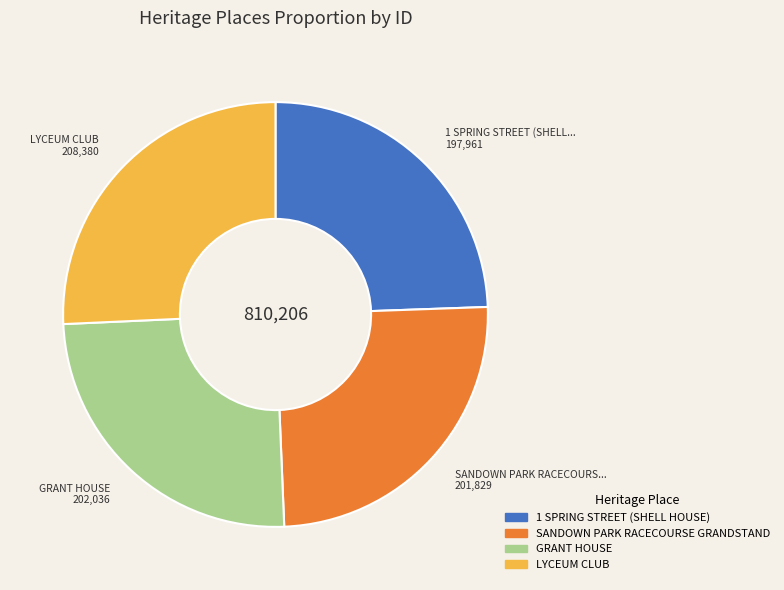

Which has a higher value, GRANT HOUSE or 1 SPRING STREET (SHELL HOUSE)?

GRANT HOUSE